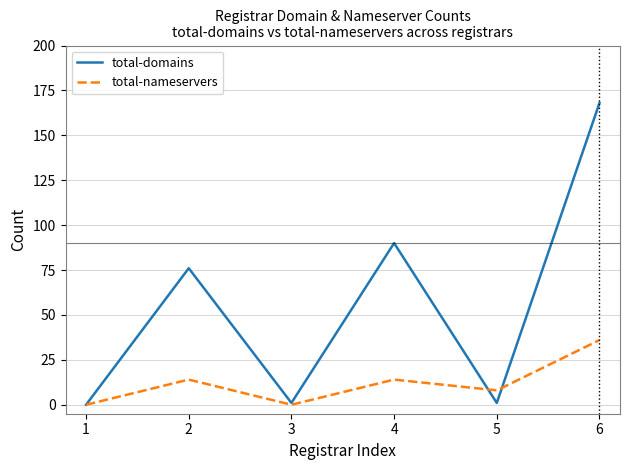

At how many categories does at least one series exceed 111?

1